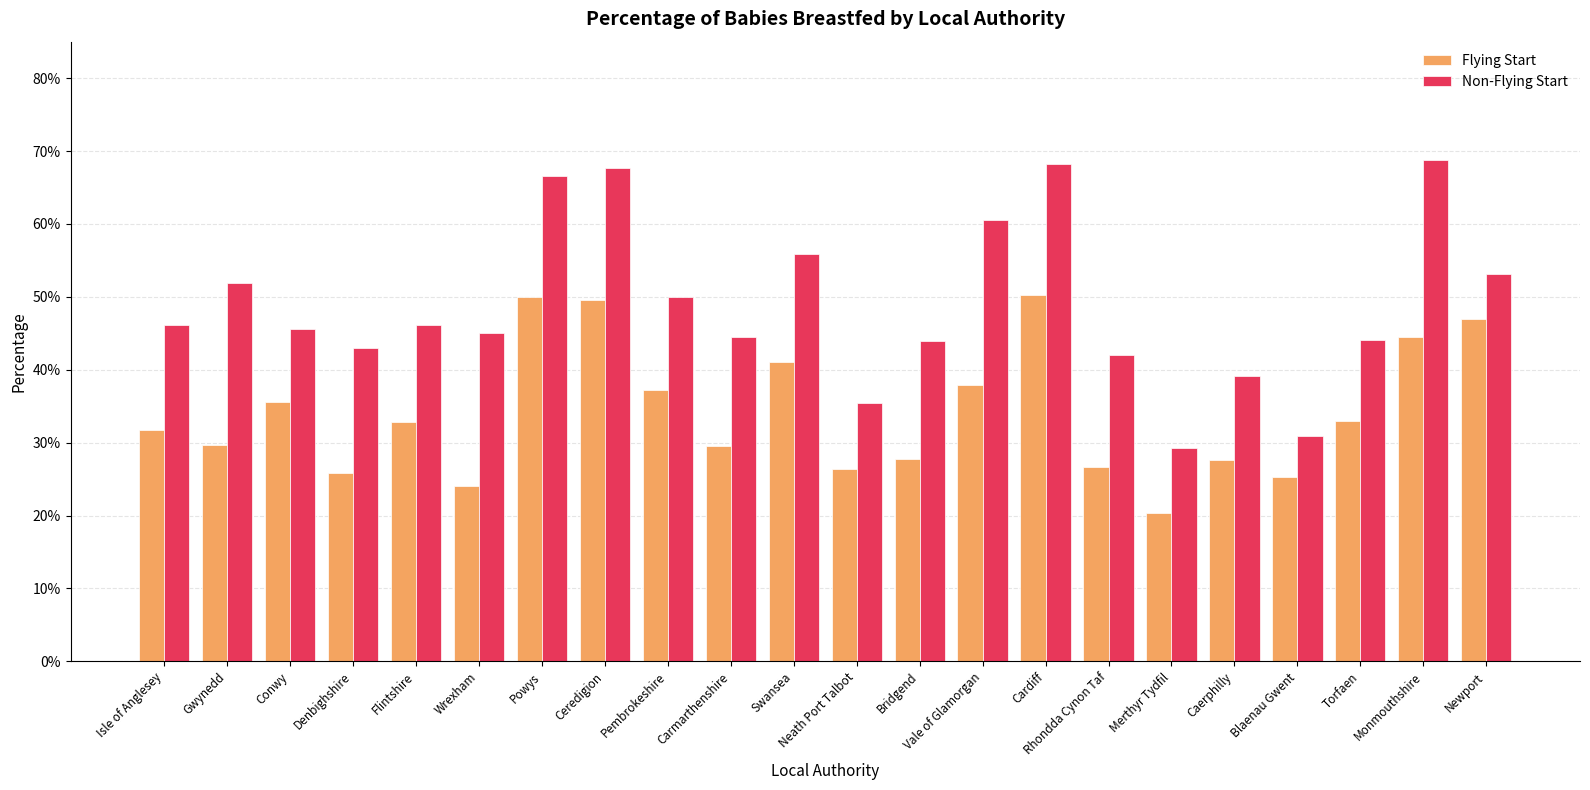

At which label does Flying Start reach its peak?

Cardiff